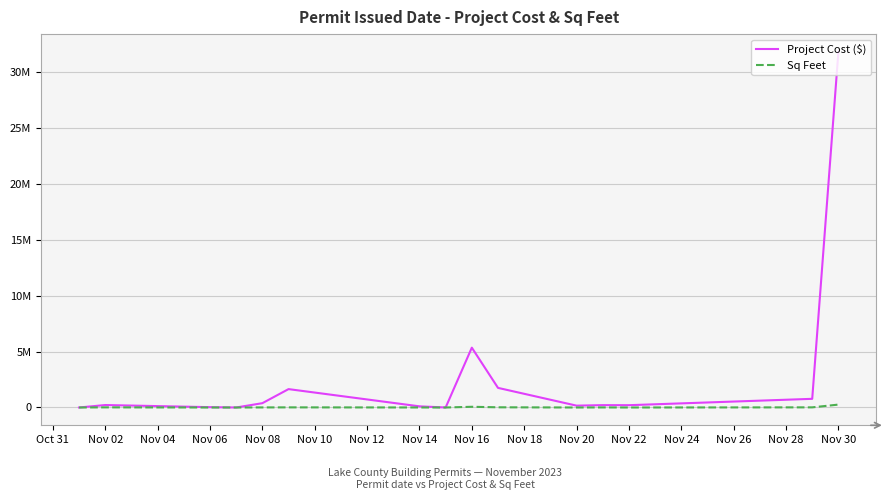

True or false: Project Cost ($) and Sq Feet cross at least once.

False